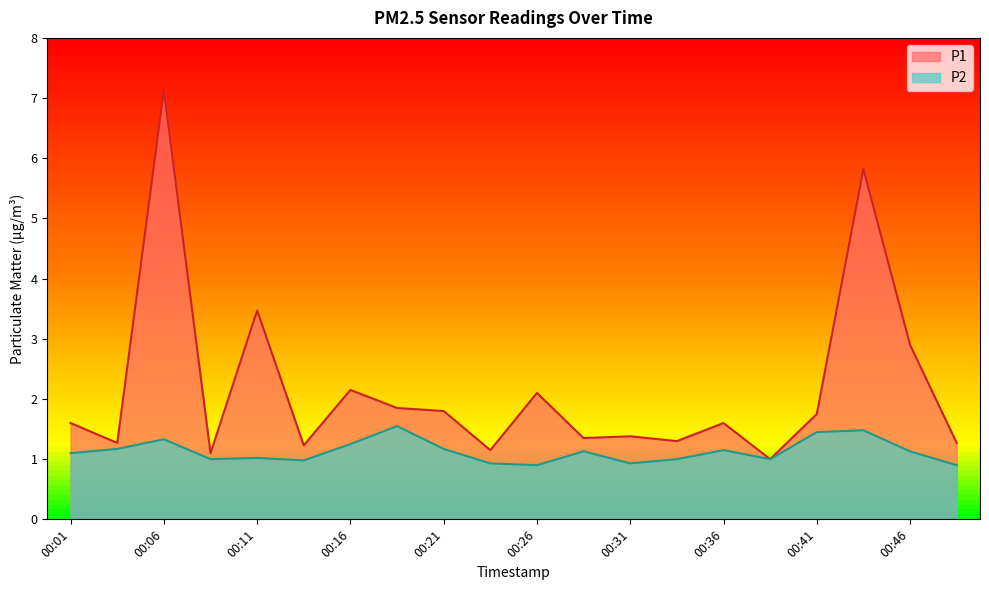

Is it true that P1 equals 3.8 at 00:16?

False